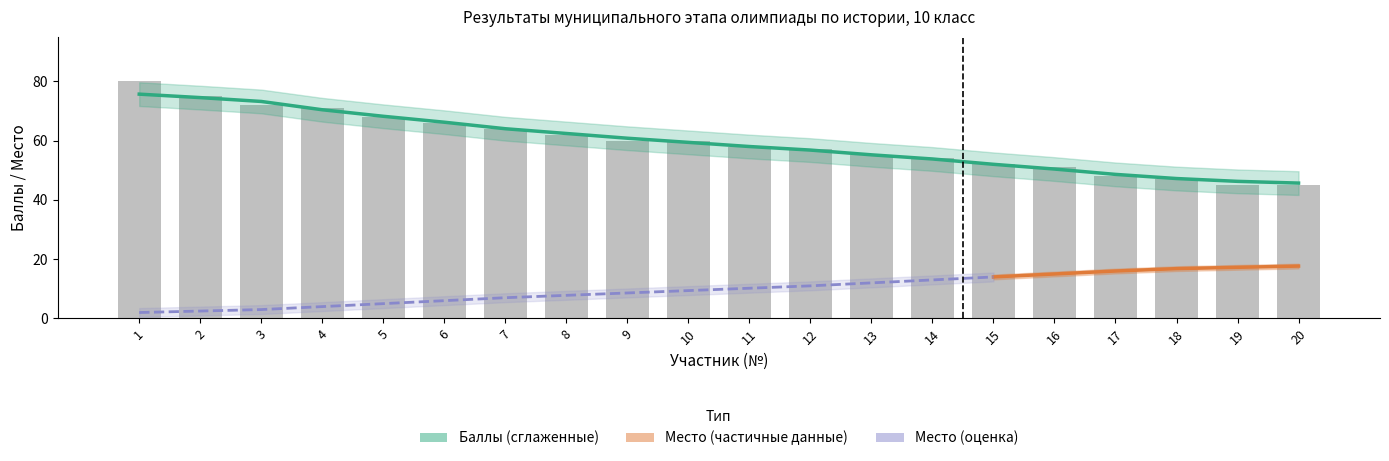

How many data points in Баллы are less than 60?

10